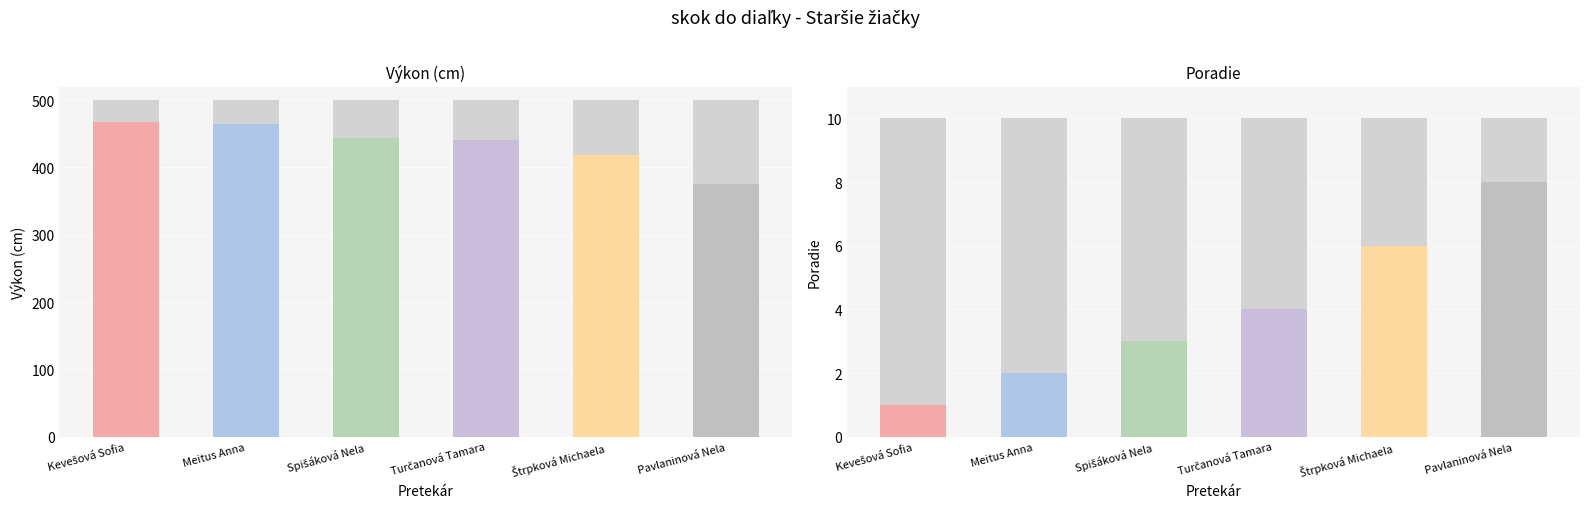

Is the value of Výkon at Spišáková Nela greater than the value of Poradie at Turčanová Tamara?

Yes